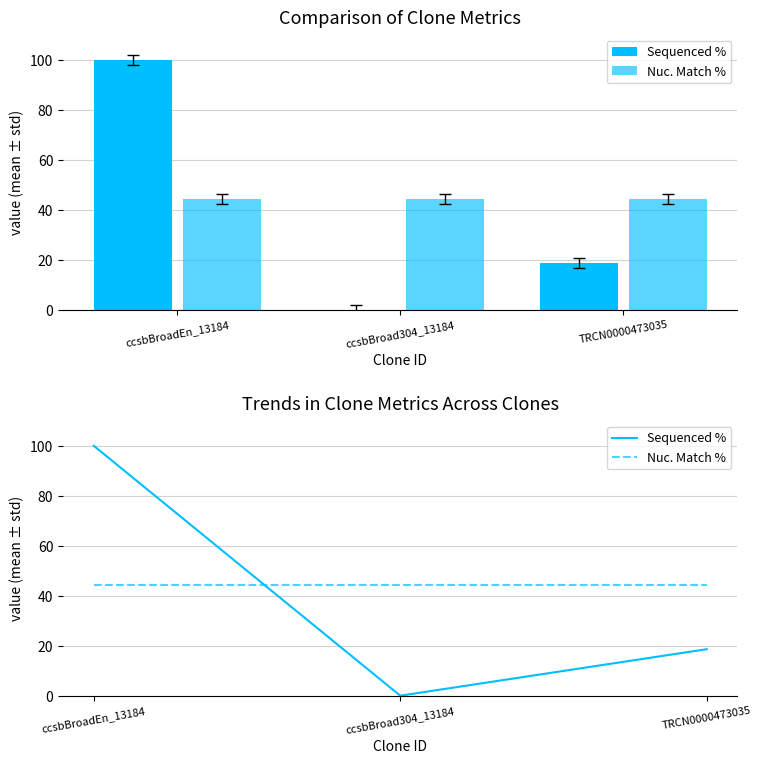

What position from the right is TRCN0000473035?

1